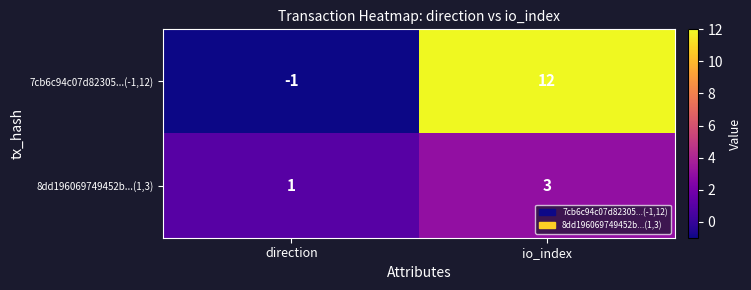

Rank the series by their average value, from highest to lowest.

7cb6c94c07d82305...(-1,12), 8dd196069749452b...(1,3)